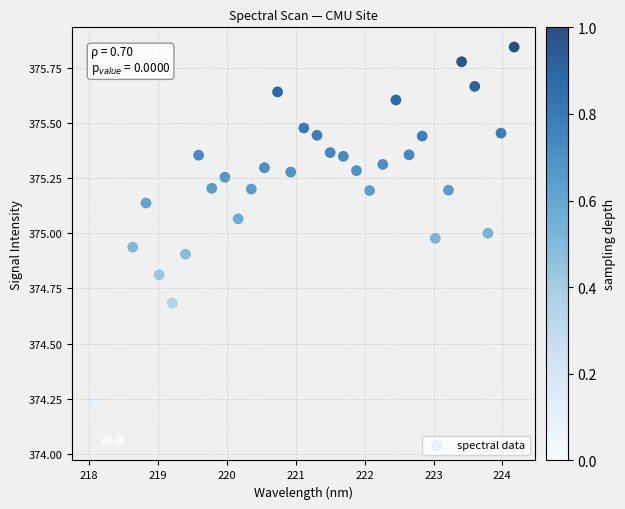

What is the range of X values (max minus min)?

6.1